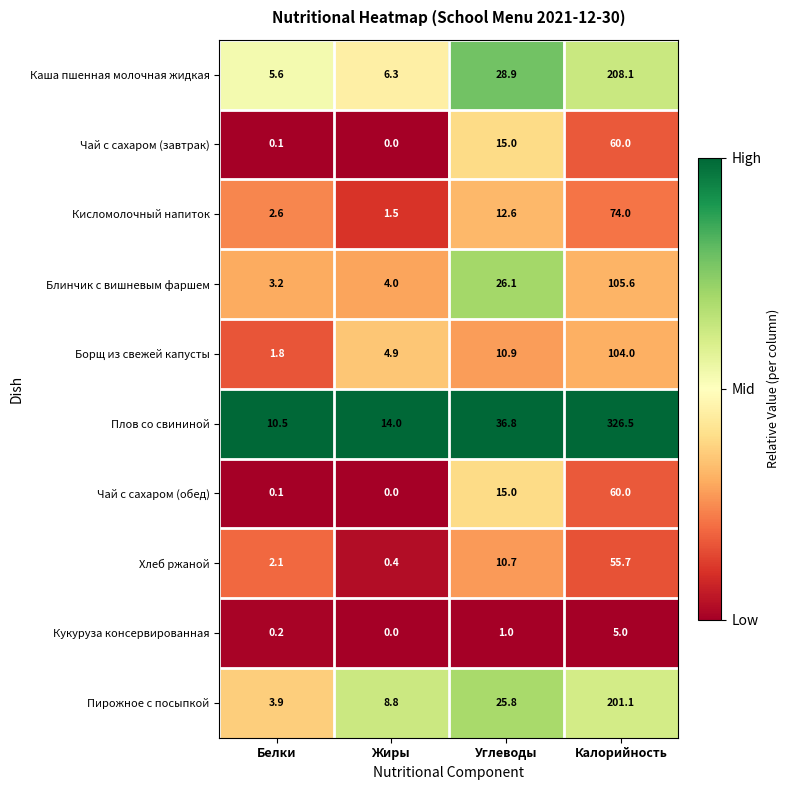

What is the difference between the highest and lowest values at Жиры?

14.0